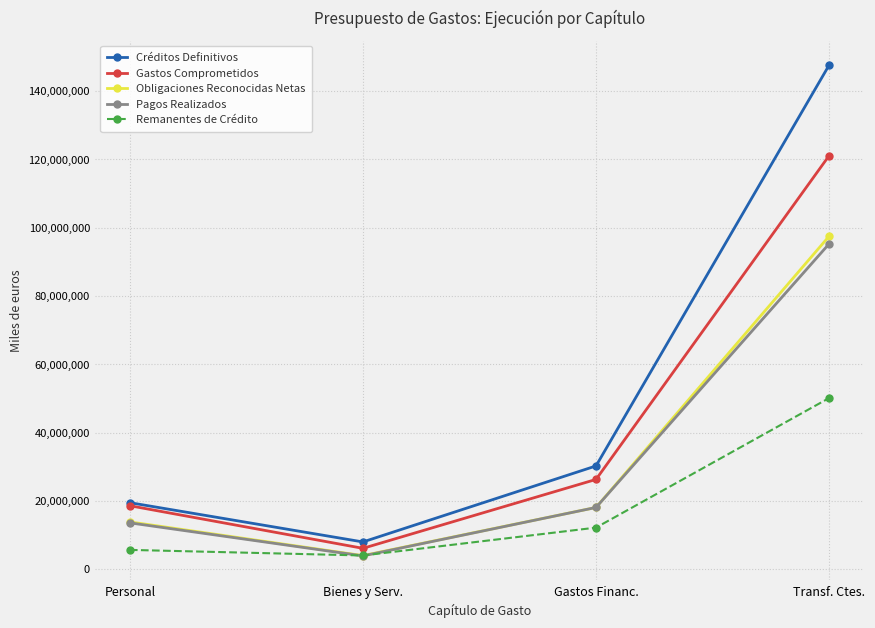

What is the difference between the Remanentes de Crédito values at Personal and Bienes y Serv.?

1638008